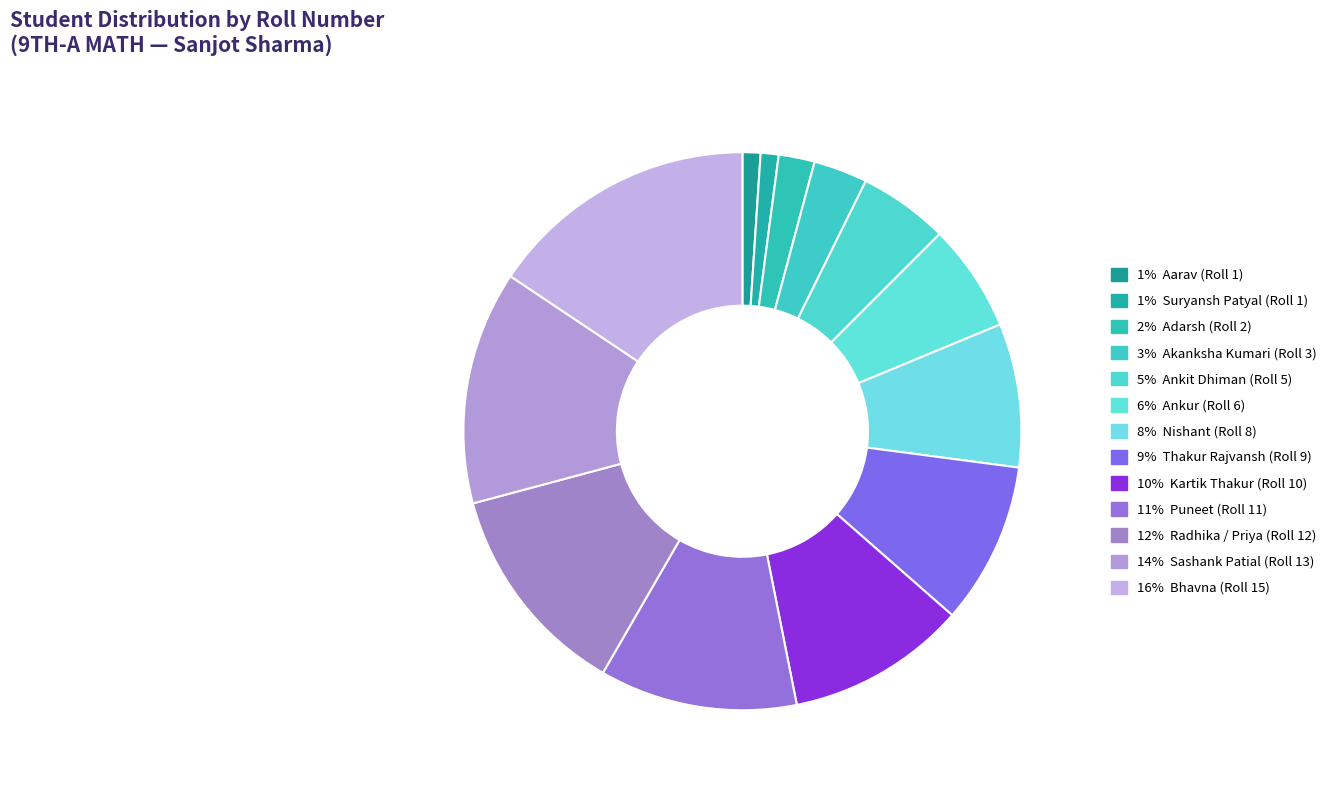

Count the number of slices in the pie.

13